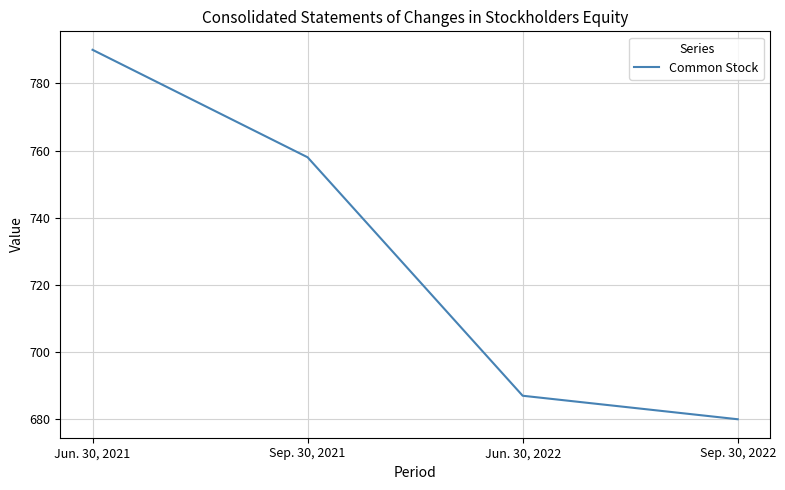

Does the chart display data point markers on the line(s)?

No